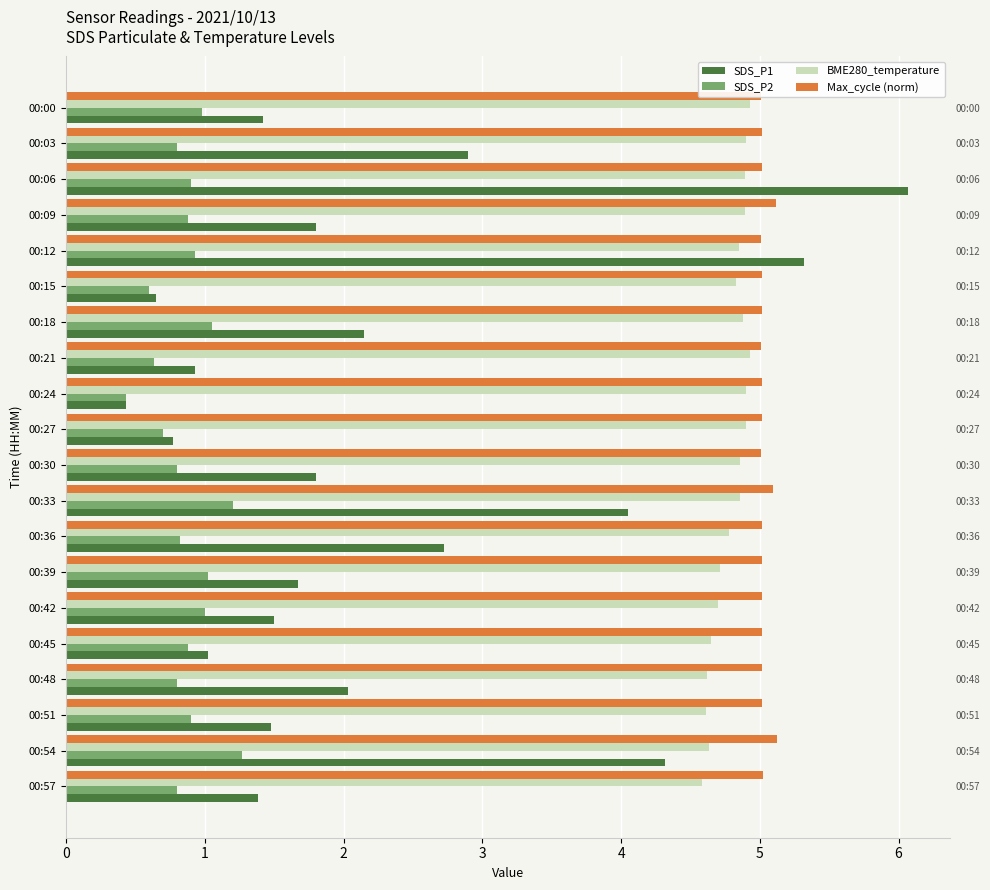

What is the value of the SDS_P1 bar at the 3rd from the left?

6.1